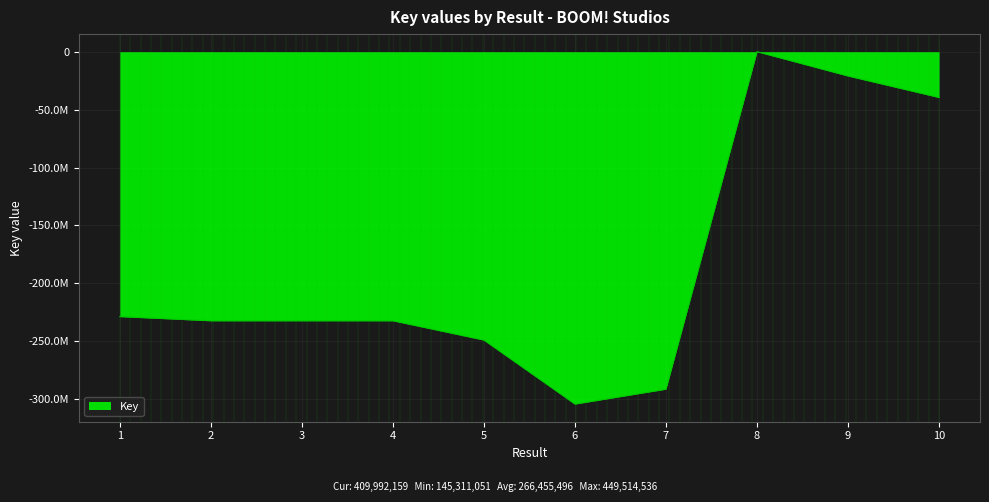

List the labels in order of value, largest first.

8, 9, 10, 1, 2, 3, 4, 5, 7, 6